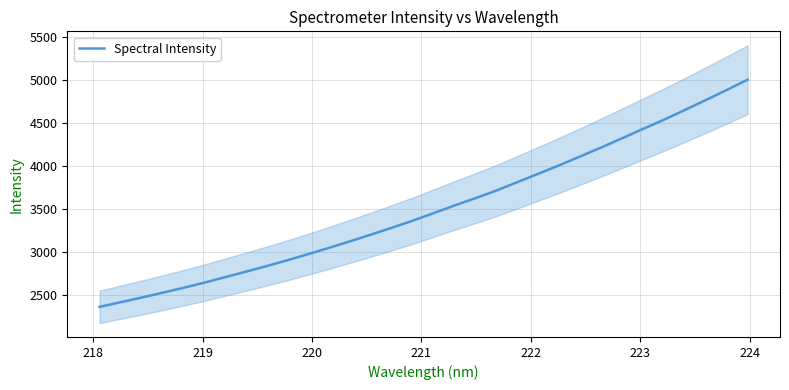

Reading right to left, what are all the values shown in this chart?

5005.2	4885.2	4768.2	4653.4	4540.5	4433.9	4325.1	4218.2	4114.4	4011.9	3913.6	3816.3	3719.1	3630.3	3545.2	3456.7	3368.6	3286.9	3206.5	3128.9	3052.7	2979.4	2907.9	2839.6	2774.1	2709.7	2645.6	2585.4	2528.4	2472.1	2418.4	2364.9